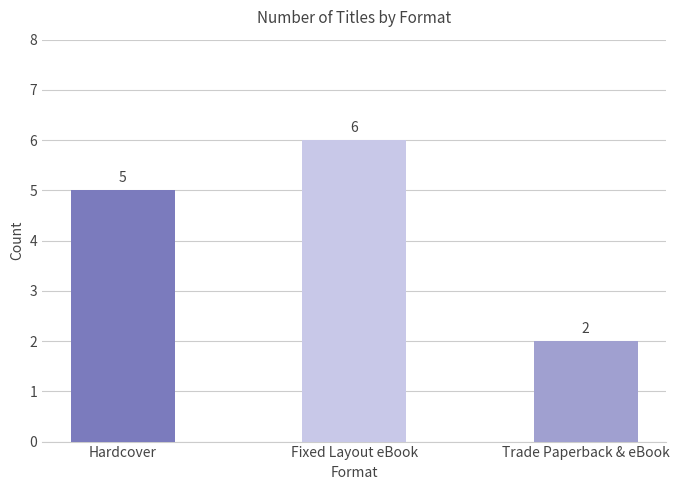

Count the number of categories in the chart.

3